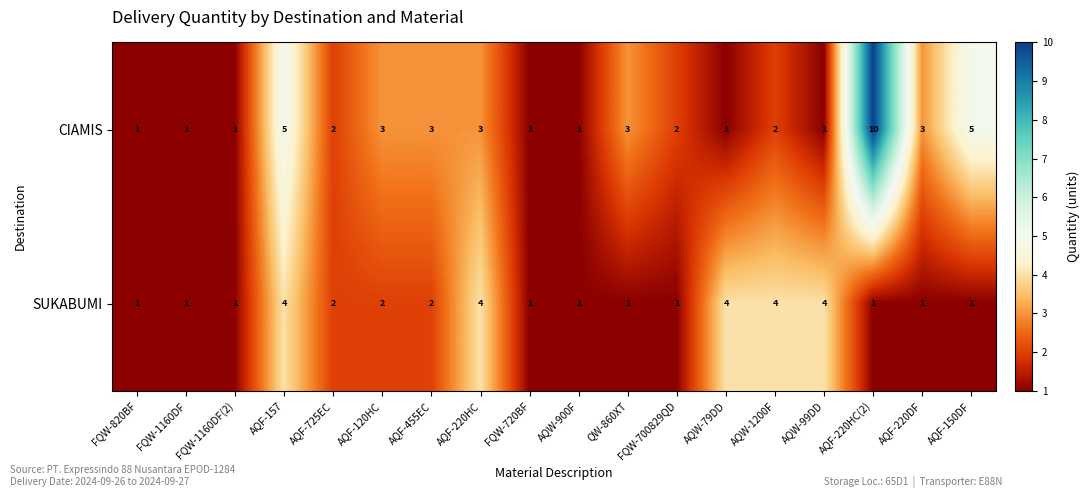

At which category is the sum across all series the highest?

AQF-220HC(2)